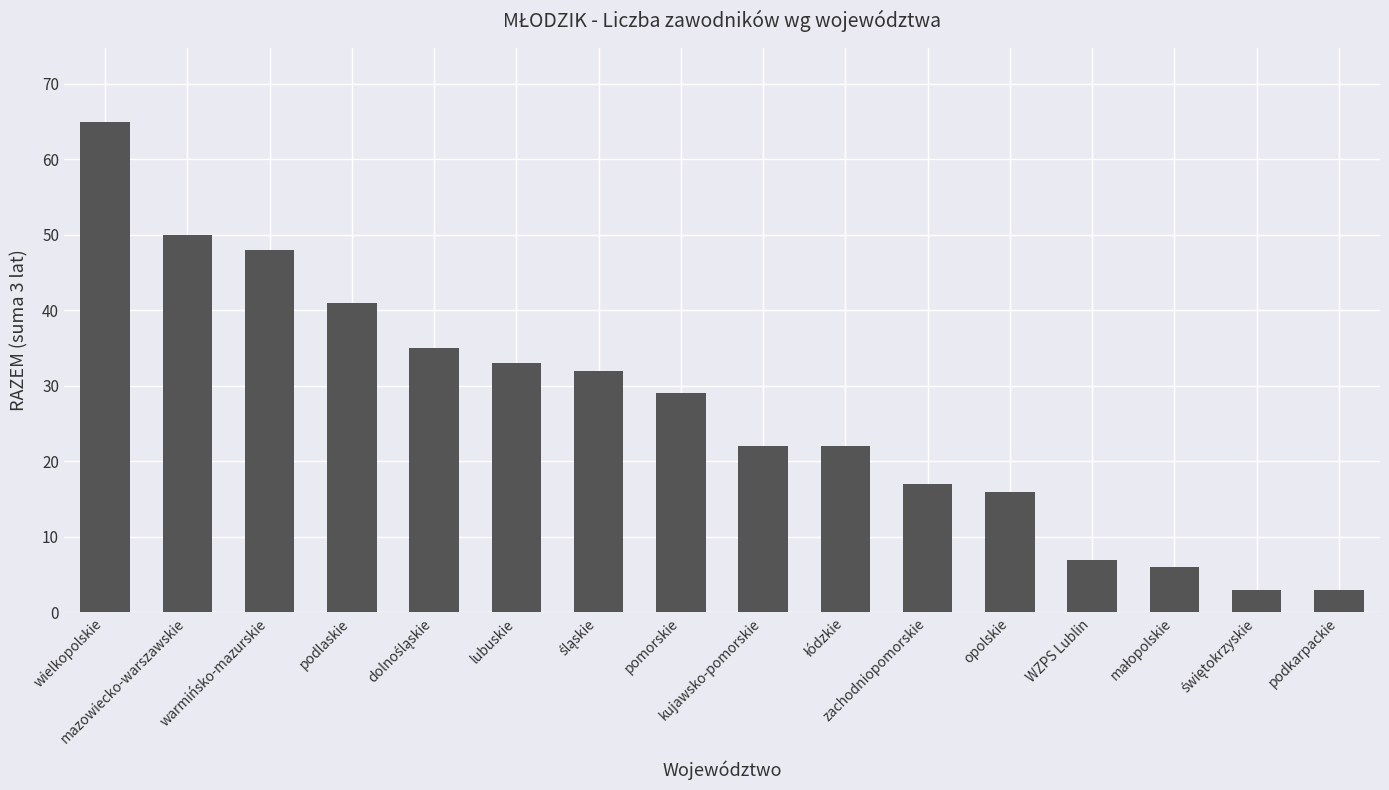

What is the maximum value shown in the chart?

65